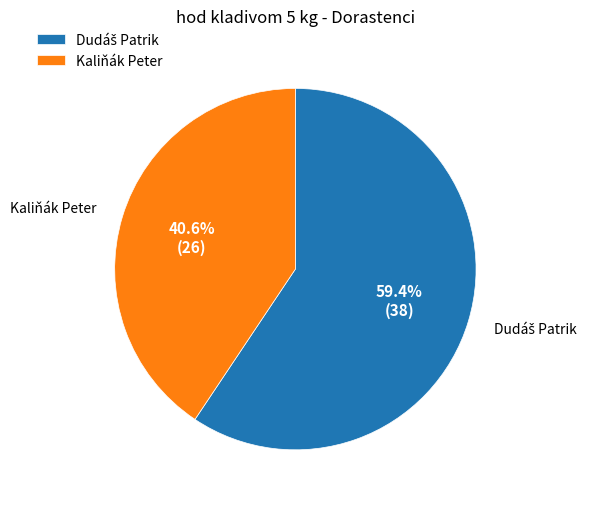

What is the smallest slice in the pie chart?

Kaliňák Peter